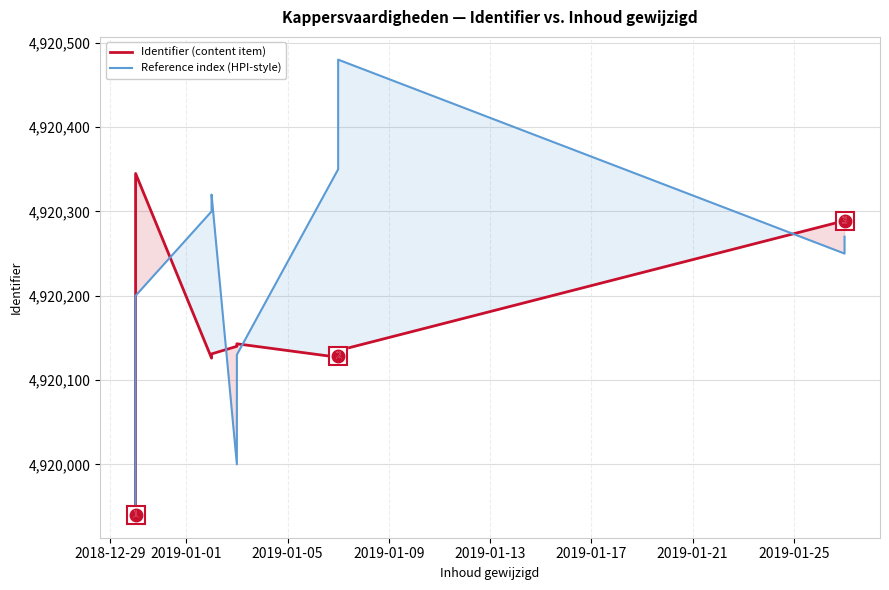

True or false: Identifier (content item) and Reference index (HPI-style) intersect in this chart.

True